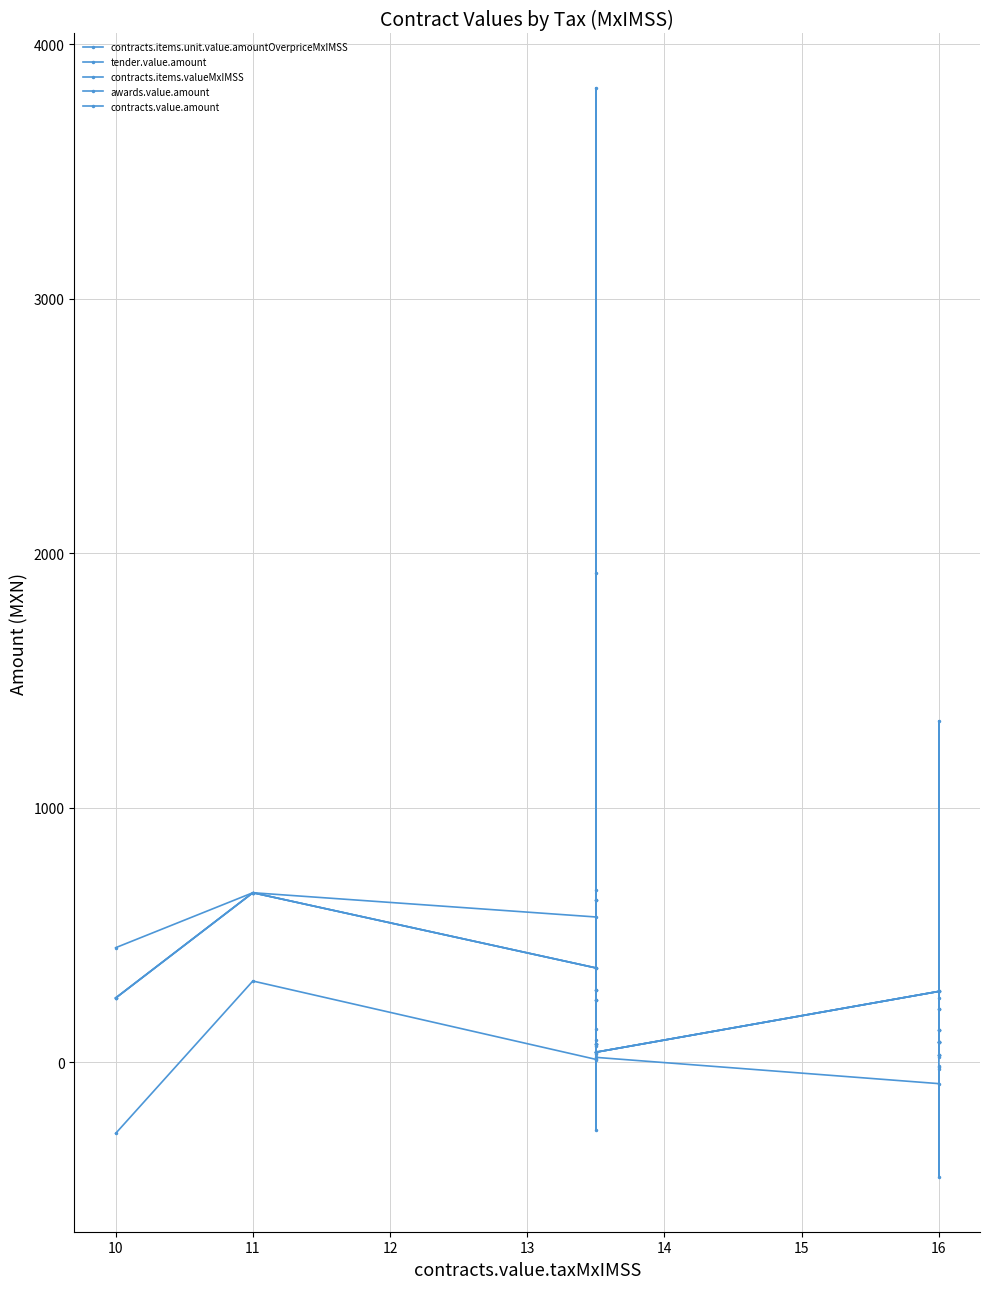

How many distinct data groups are displayed?

5